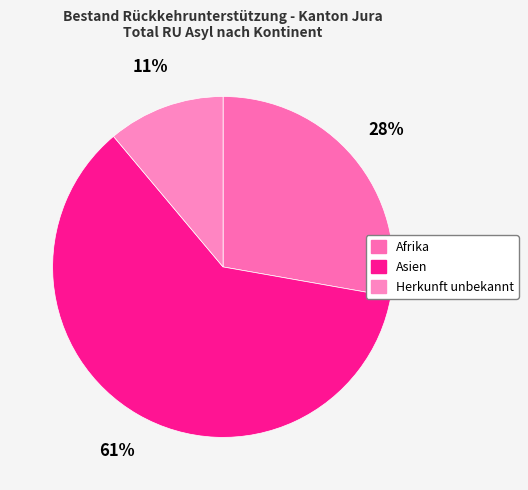

How many slices are in this pie chart?

3